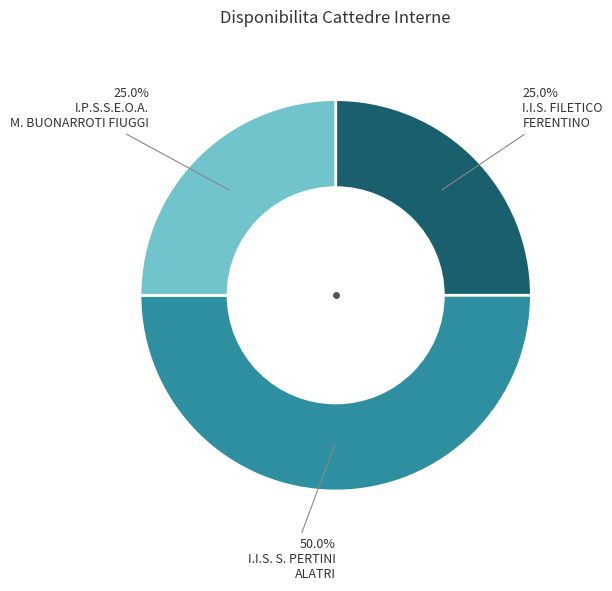

Is there any slice that represents more than half of the pie?

No